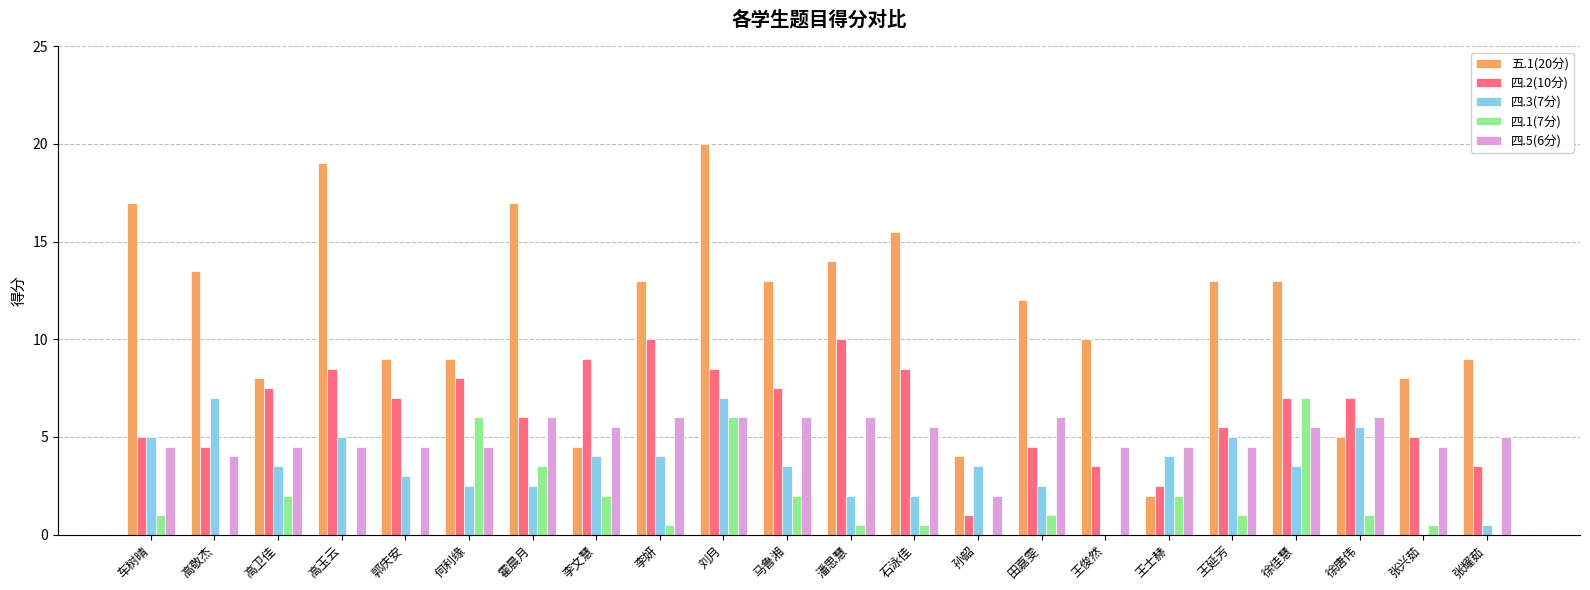

What is the sum of all 四.2(10分) values?

139.5